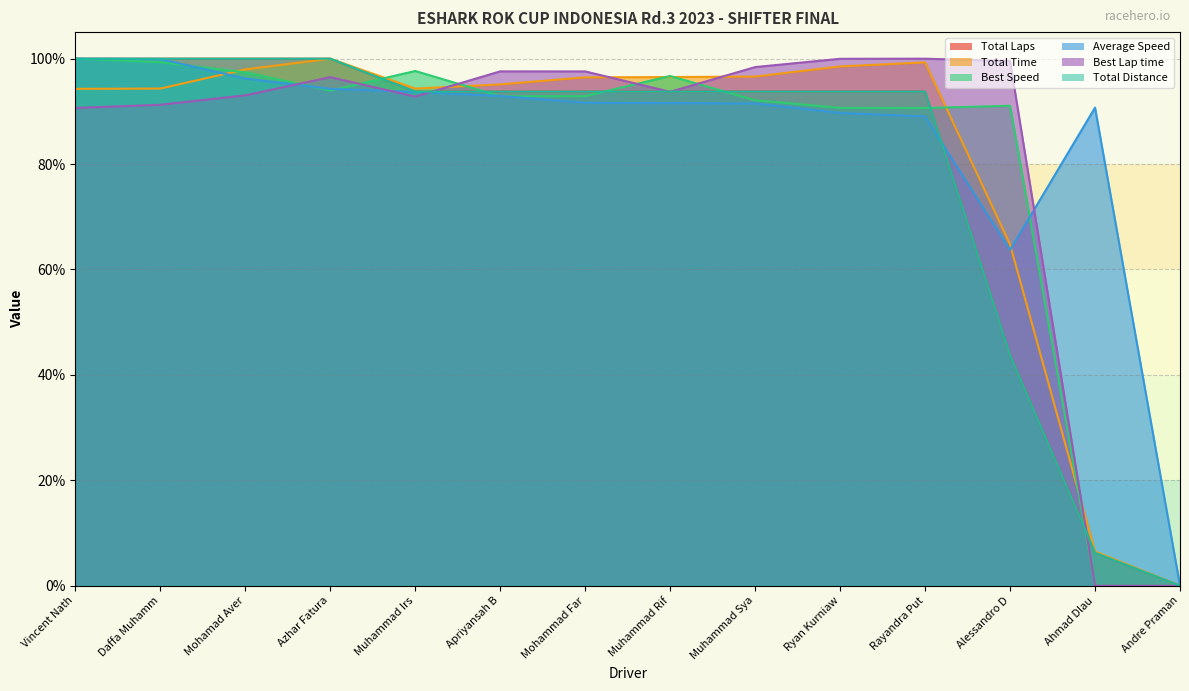

The value of Total Time at Azhar Fatura is 37.1. True or false?

False